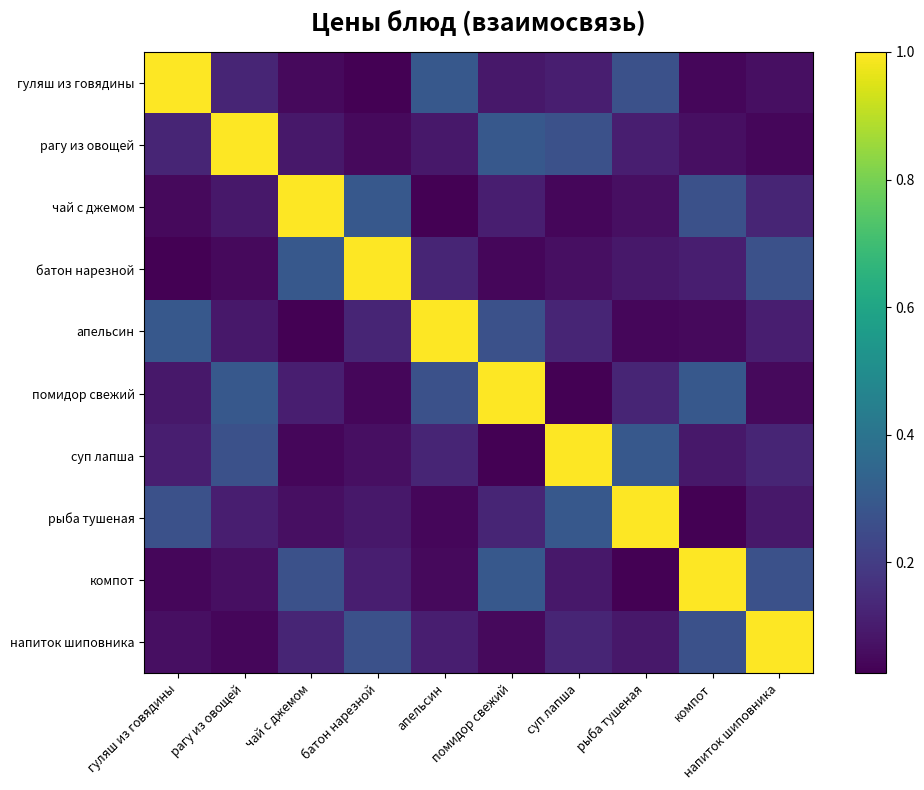

Reading left to right, extract all data points from this chart.

гуляш из говядины: гуляш из говядины=1.0	рагу из овощей=0.1	чай с джемом=0.1	батон нарезной=0.0	апельсин=0.3	помидор свежий=0.1	суп лапша=0.1	рыба тушеная=0.3	компот=0.0	напиток шиповника=0.1
рагу из овощей: гуляш из говядины=0.1	рагу из овощей=1.0	чай с джемом=0.1	батон нарезной=0.1	апельсин=0.1	помидор свежий=0.3	суп лапша=0.3	рыба тушеная=0.1	компот=0.1	напиток шиповника=0.0
чай с джемом: гуляш из говядины=0.1	рагу из овощей=0.1	чай с джемом=1.0	батон нарезной=0.3	апельсин=0.0	помидор свежий=0.1	суп лапша=0.0	рыба тушеная=0.1	компот=0.3	напиток шиповника=0.1
батон нарезной: гуляш из говядины=0.0	рагу из овощей=0.1	чай с джемом=0.3	батон нарезной=1.0	апельсин=0.1	помидор свежий=0.0	суп лапша=0.1	рыба тушеная=0.1	компот=0.1	напиток шиповника=0.3
апельсин: гуляш из говядины=0.3	рагу из овощей=0.1	чай с джемом=0.0	батон нарезной=0.1	апельсин=1.0	помидор свежий=0.3	суп лапша=0.1	рыба тушеная=0.0	компот=0.1	напиток шиповника=0.1
помидор свежий: гуляш из говядины=0.1	рагу из овощей=0.3	чай с джемом=0.1	батон нарезной=0.0	апельсин=0.3	помидор свежий=1.0	суп лапша=0.0	рыба тушеная=0.1	компот=0.3	напиток шиповника=0.1
суп лапша: гуляш из говядины=0.1	рагу из овощей=0.3	чай с джемом=0.0	батон нарезной=0.1	апельсин=0.1	помидор свежий=0.0	суп лапша=1.0	рыба тушеная=0.3	компот=0.1	напиток шиповника=0.1
рыба тушеная: гуляш из говядины=0.3	рагу из овощей=0.1	чай с джемом=0.1	батон нарезной=0.1	апельсин=0.0	помидор свежий=0.1	суп лапша=0.3	рыба тушеная=1.0	компот=0.0	напиток шиповника=0.1
компот: гуляш из говядины=0.0	рагу из овощей=0.1	чай с джемом=0.3	батон нарезной=0.1	апельсин=0.1	помидор свежий=0.3	суп лапша=0.1	рыба тушеная=0.0	компот=1.0	напиток шиповника=0.3
напиток шиповника: гуляш из говядины=0.1	рагу из овощей=0.0	чай с джемом=0.1	батон нарезной=0.3	апельсин=0.1	помидор свежий=0.1	суп лапша=0.1	рыба тушеная=0.1	компот=0.3	напиток шиповника=1.0